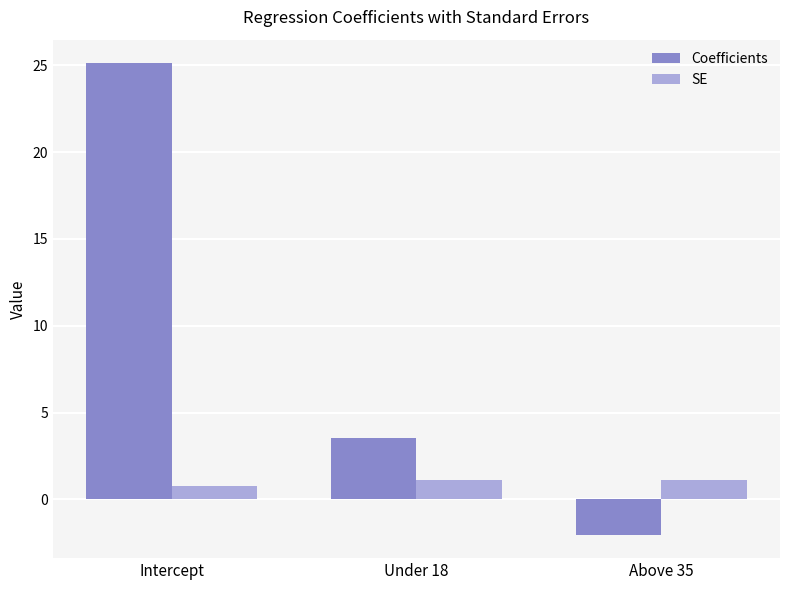

Reading right to left, list all the values displayed in this chart.

Coefficients: Above 35=-2.0	Under 18=3.5	Intercept=25.1
SE: Above 35=1.1	Under 18=1.1	Intercept=0.8